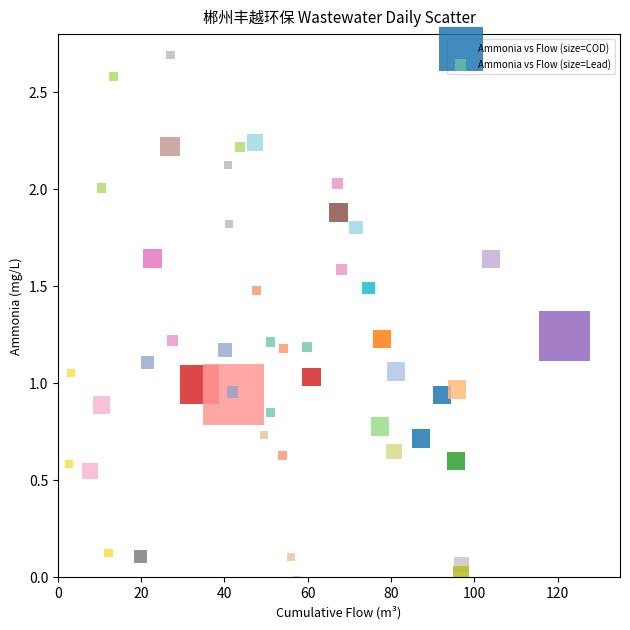

Which series reaches the maximum Y coordinate?

Ammonia vs Flow (size=Lead)